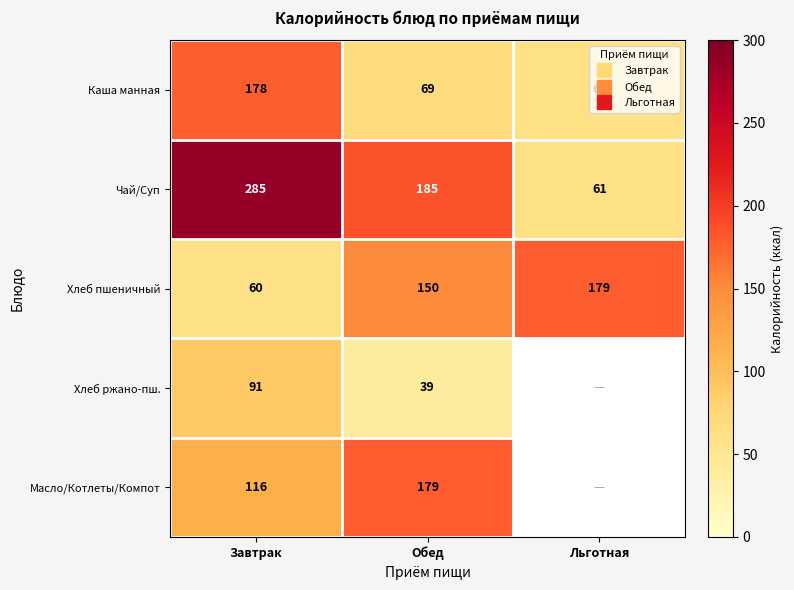

Where does the Чай/Суп series first go above 185?

Завтрак